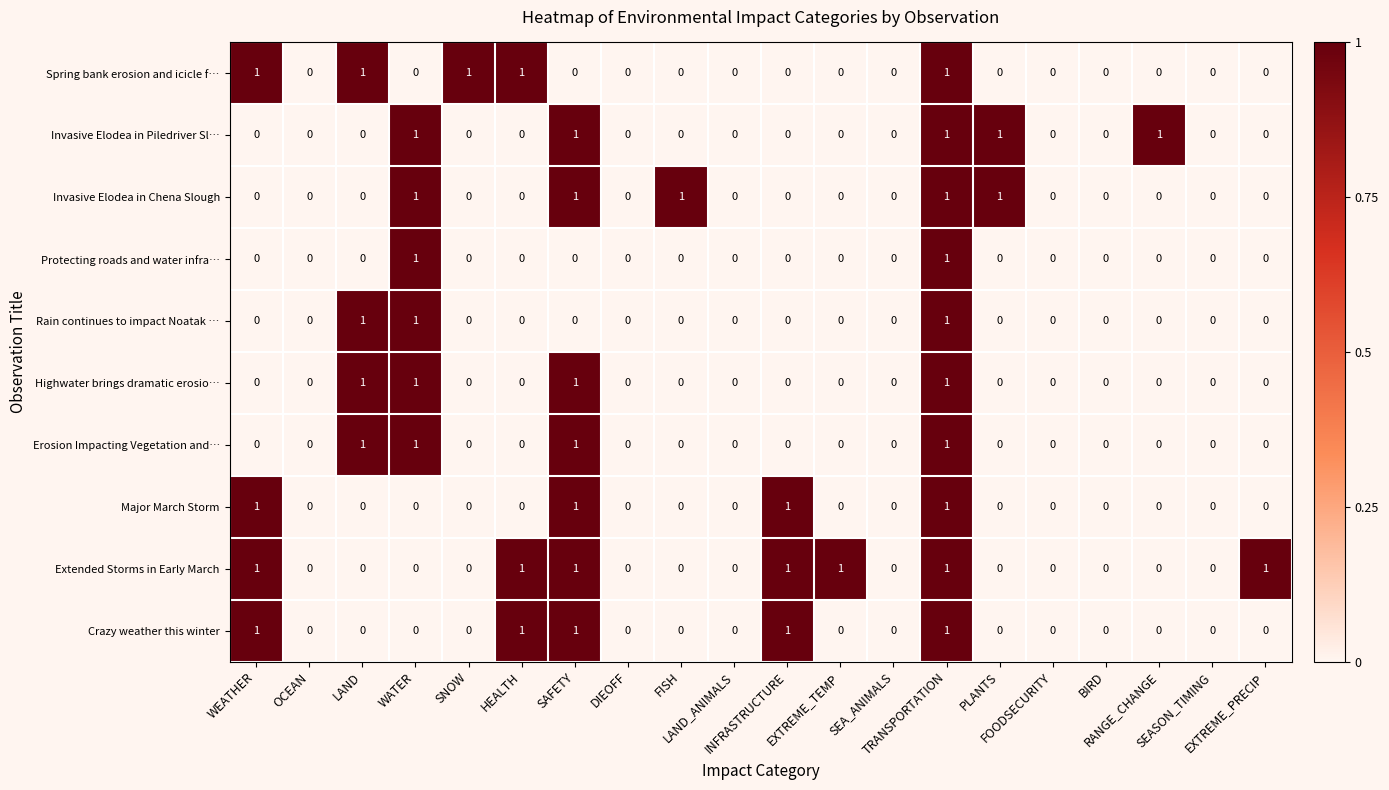

What is the spread (max minus min) of values at SNOW?

1